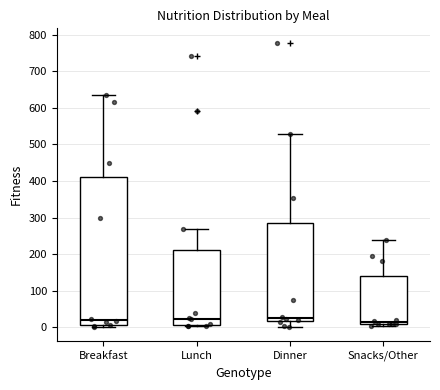

Reading left to right, transcribe this box plot: for each box, give where its median line is, the range the box spans, and where its two whiskers end, as read against the y-axis. The values are not printed on the chart, so give them approximately, as read against the axis.

Breakfast: median 20, box 10 to 410, whiskers 0 to 630
Lunch: median 20, box 10 to 210, whiskers 0 to 270
Dinner: median 30, box 20 to 280, whiskers 0 to 530
Snacks/Other: median 10 (just above the box's lower edge), box 10 to 140, whiskers 0 to 240